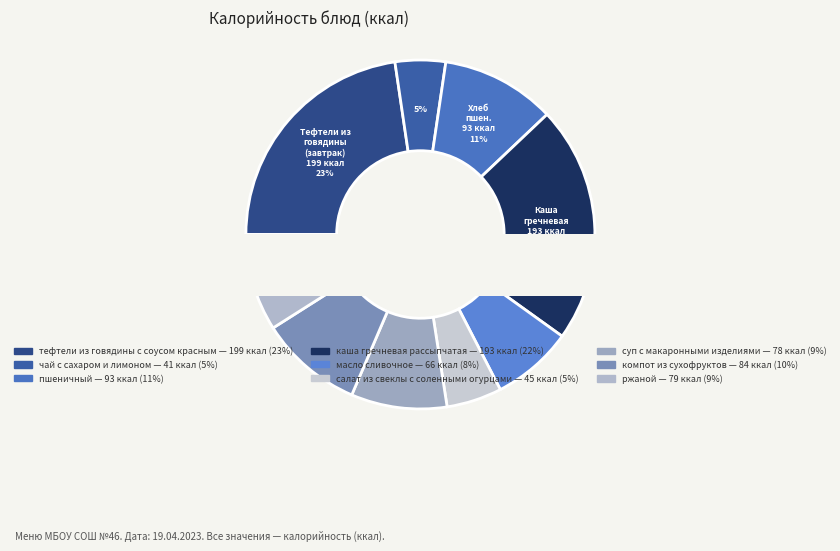

How many slices are in this pie chart?

9